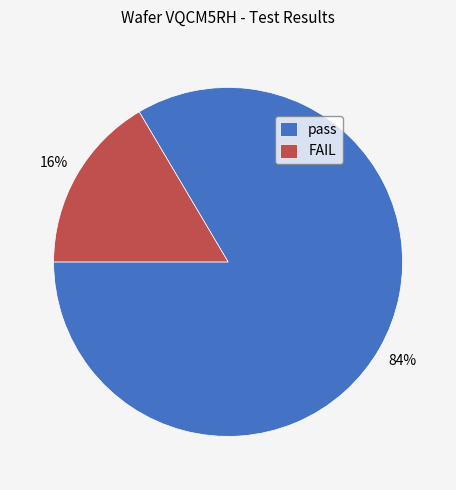

The FAIL slice represents 16% of the pie. True or false?

True